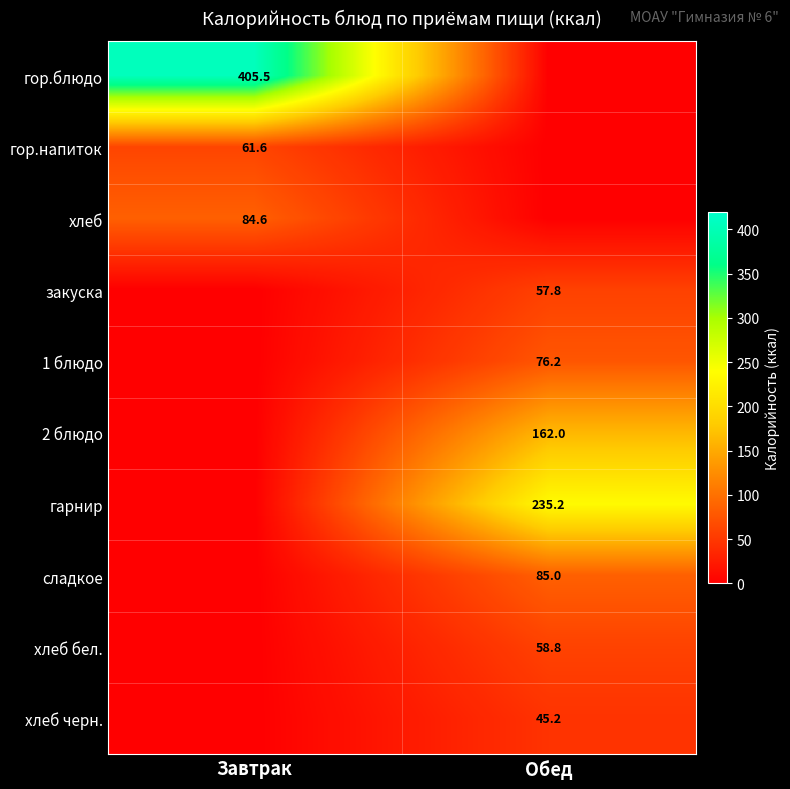

The value of хлеб at Завтрак is 84.6. True or false?

True